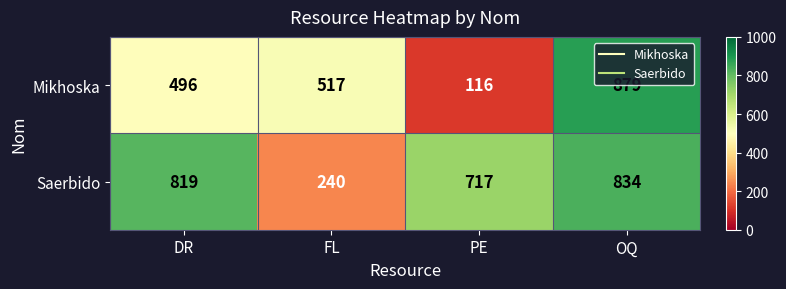

At how many categories does at least one series exceed 569?

3